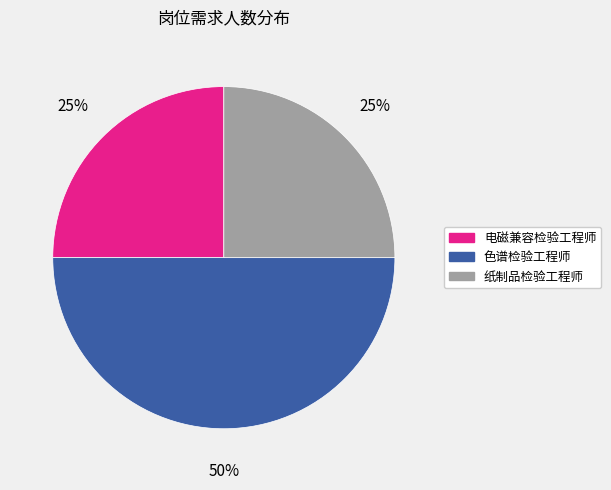

Do 色谱检验工程师 and 纸制品检验工程师 together represent more than half of the pie?

Yes